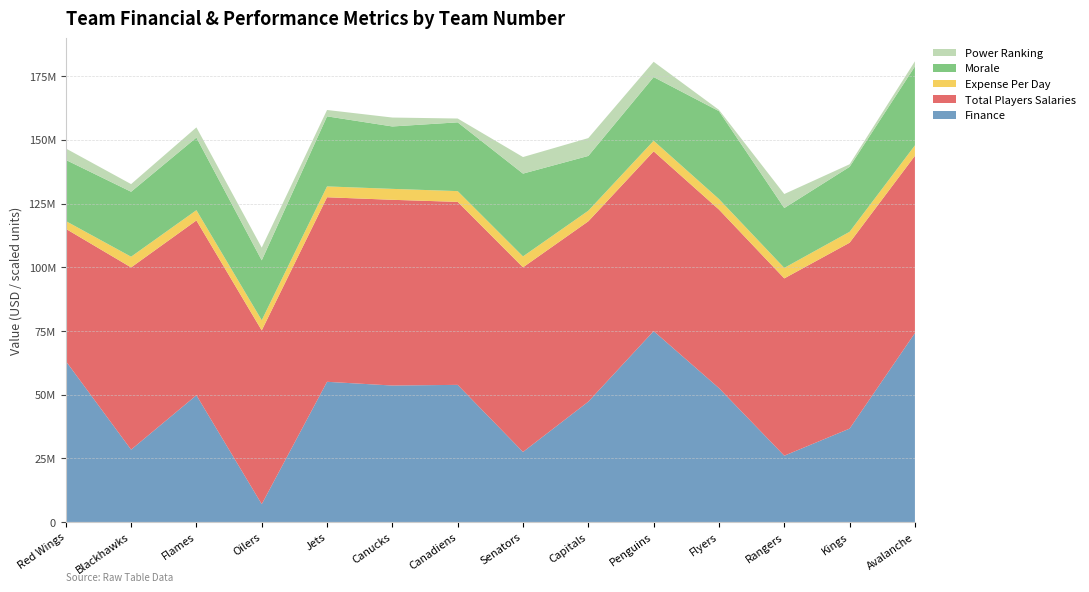

Reading left to right, list all the values displayed in this chart.

Finance: 1=63173234	2=28394476	3=49748942	4=6992628	5=55021812	6=53557032	7=53819727	8=27489126	9=47226904	10=74929673	11=52553414	12=26011949	13=36648750	14=74148943
TotalPlayersSalaries: 1=51909167	2=71526167	3=68608334	4=68190833	5=72440967	6=72909642	7=71829130	8=72468333	9=70798561	10=70567643	11=70092500	12=69602272	13=72966362	14=69585500
ExpensePerDay: 1=3053480	2=4207422	3=4035784	4=4011226	5=4261234	6=4288802	7=4225243	8=4292255	9=4164621	10=4151038	11=4123088	12=4120722	13=4292139	14=4093265
Morale: 1=48	2=51	3=57	4=47	5=55	6=49	7=54	8=65	9=43	10=50	11=69	12=47	13=51	14=62
PowerRanking: 1=9	2=6	3=8	4=10	5=5	6=7	7=3	8=13	9=14	10=12	11=1	12=11	13=2	14=4